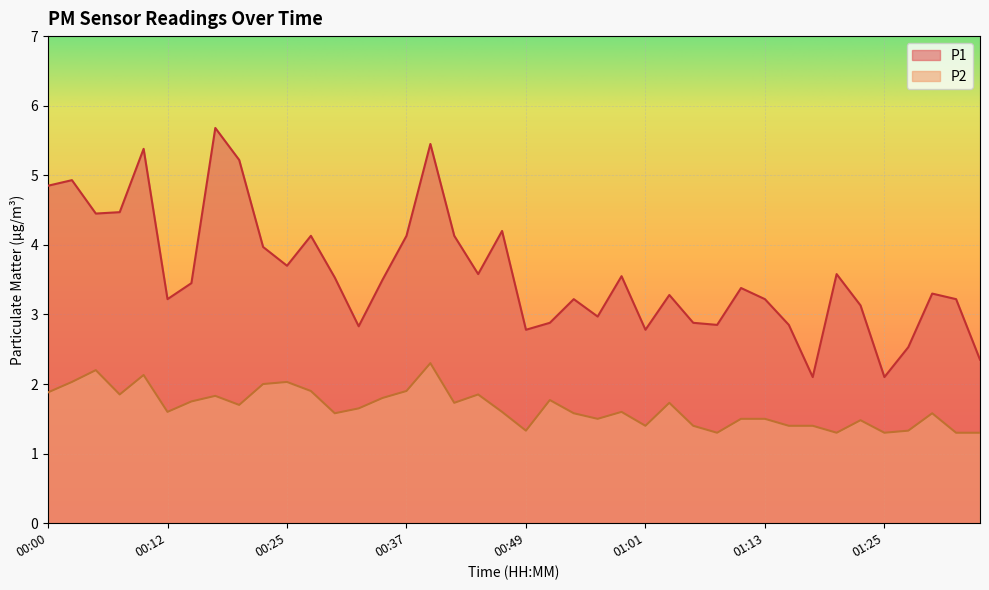

What is the sum of the P1 values at 01:30 and 00:59?

6.8